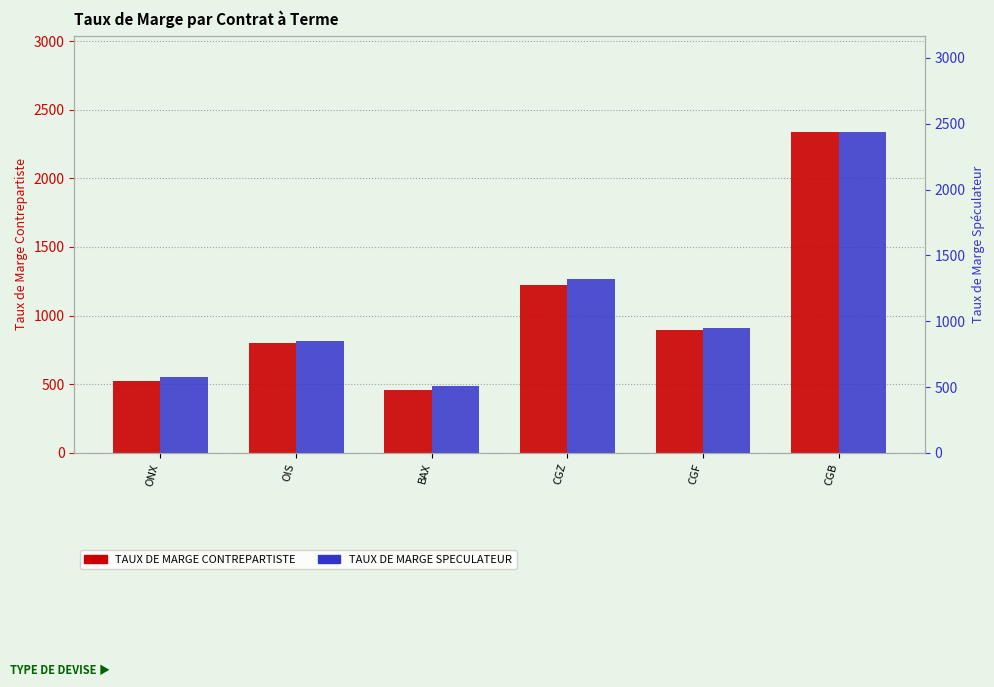

Which series has the largest total across all categories?

TAUX DE MARGE SPECULATEUR